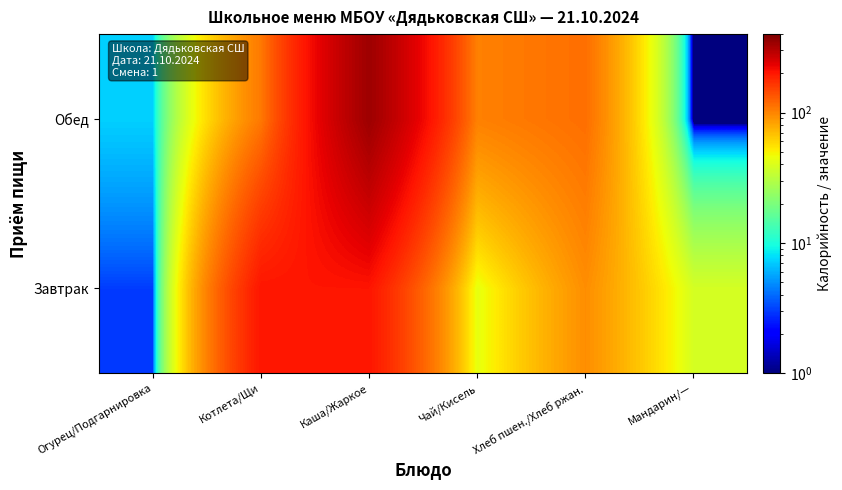

Which category has the lowest value across all series?

Мандарин/—